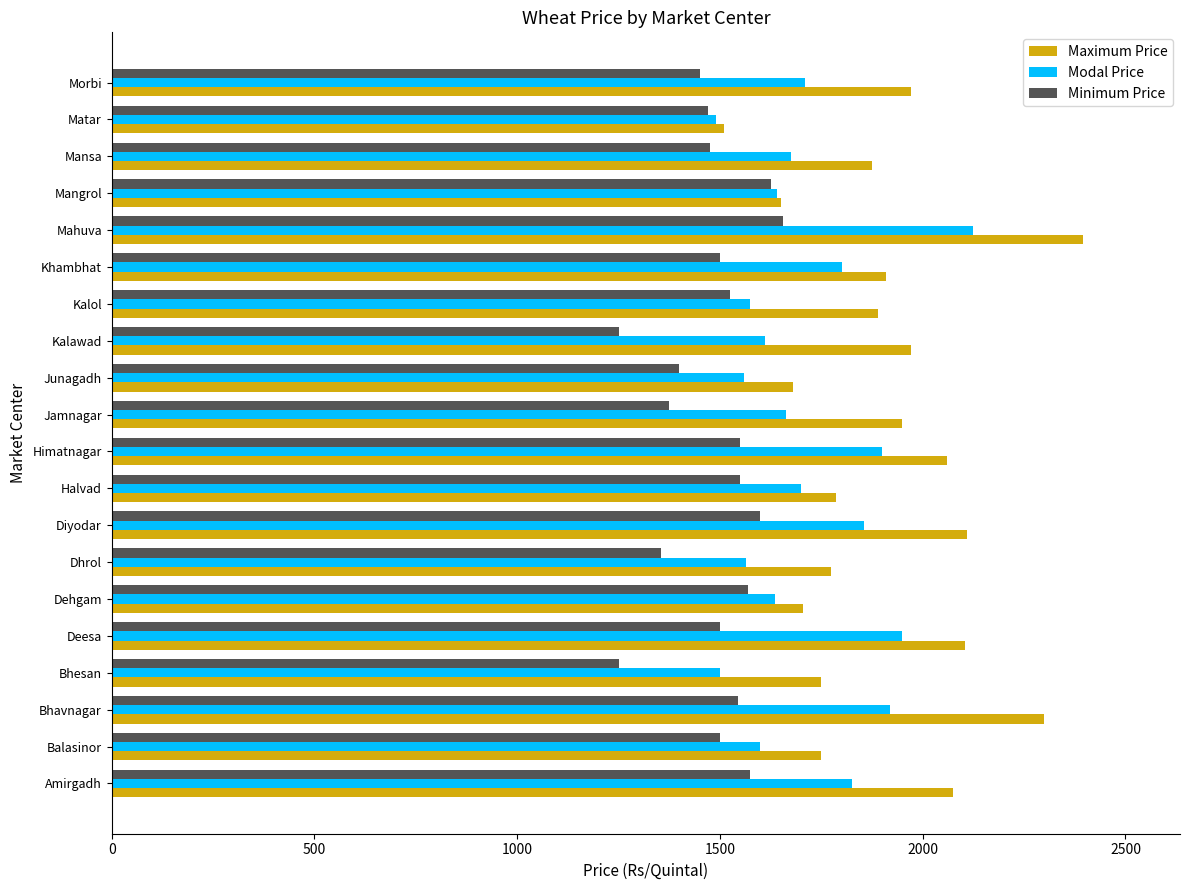

Which series has the widest spread of values?

Maximum Price